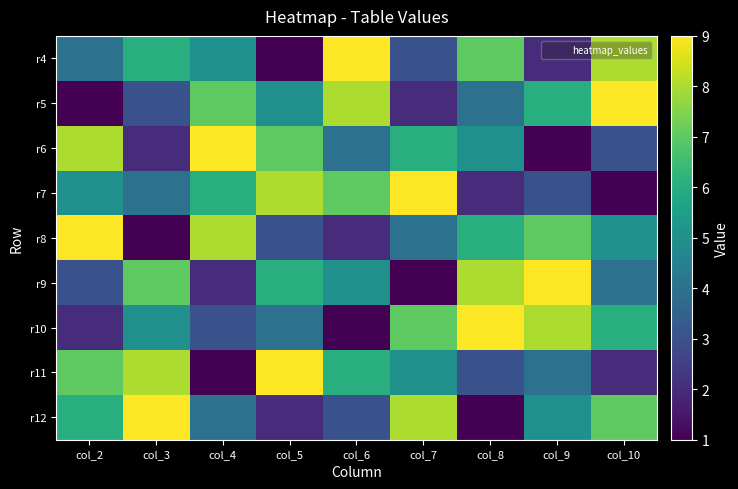

Which series changed the most between col_3 and col_4?

r6